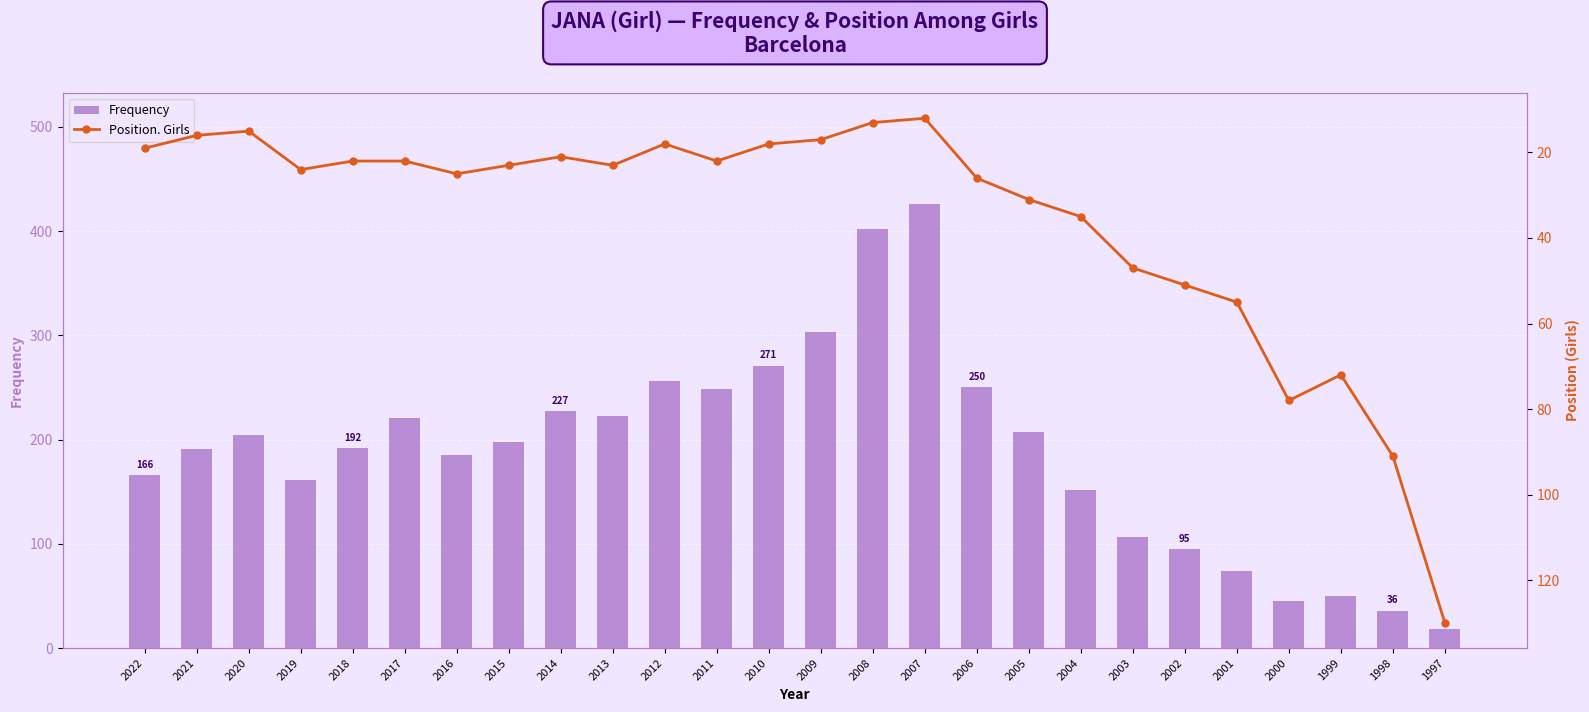

The Position. Girls series shows 85 at 2002. True or false?

False